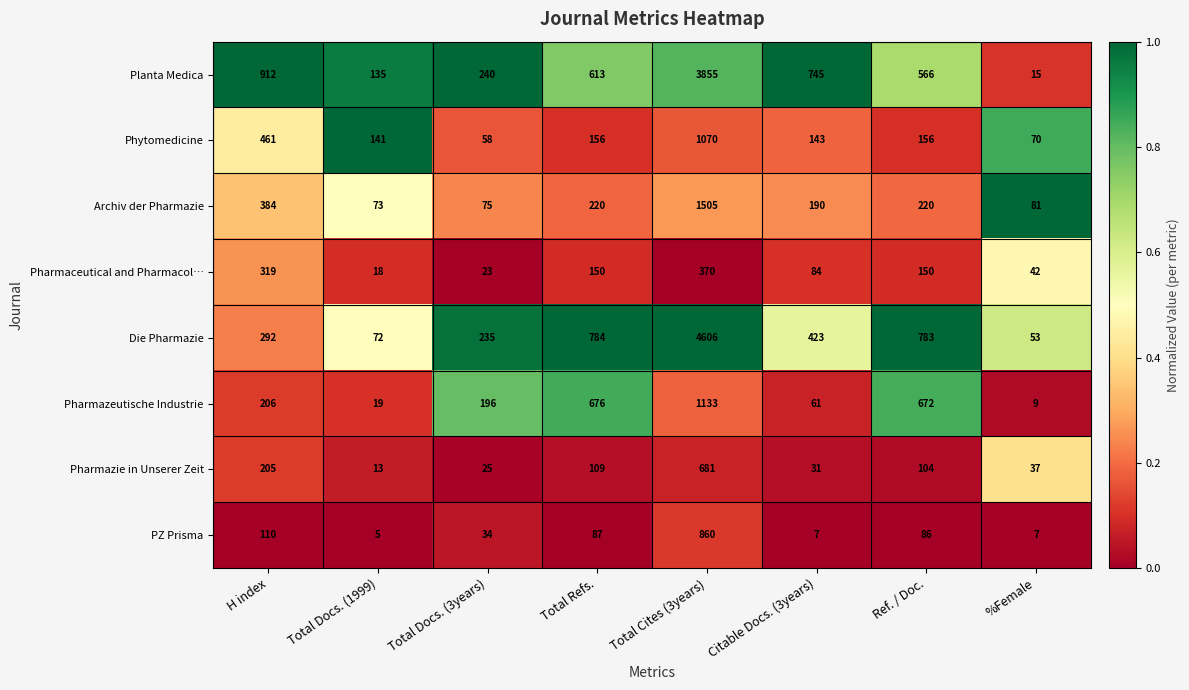

At which label does Die Pharmazie reach its minimum?

%Female